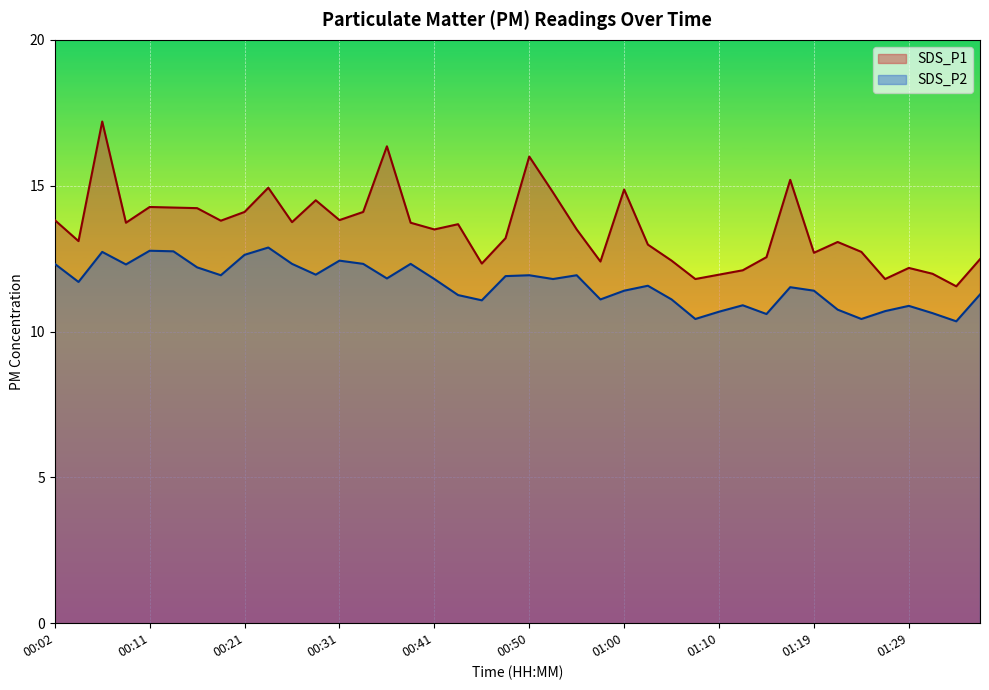

What is the label of the 14th point from the left?

00:33